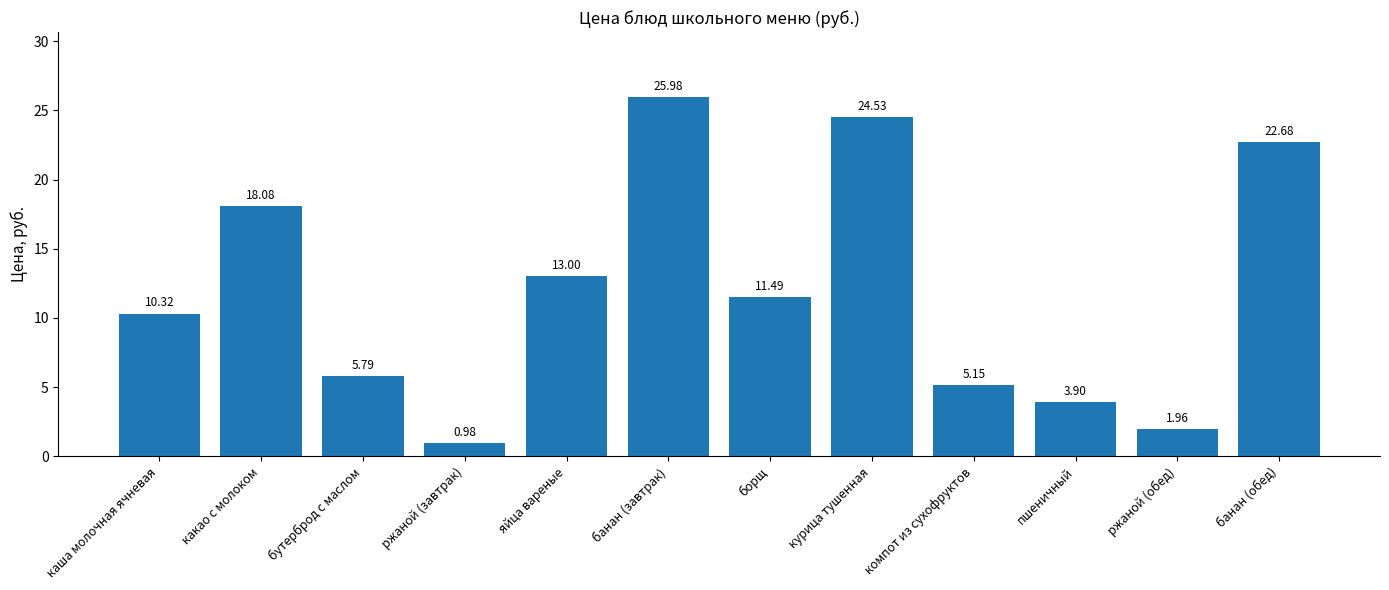

Does the chart contain any negative values?

No